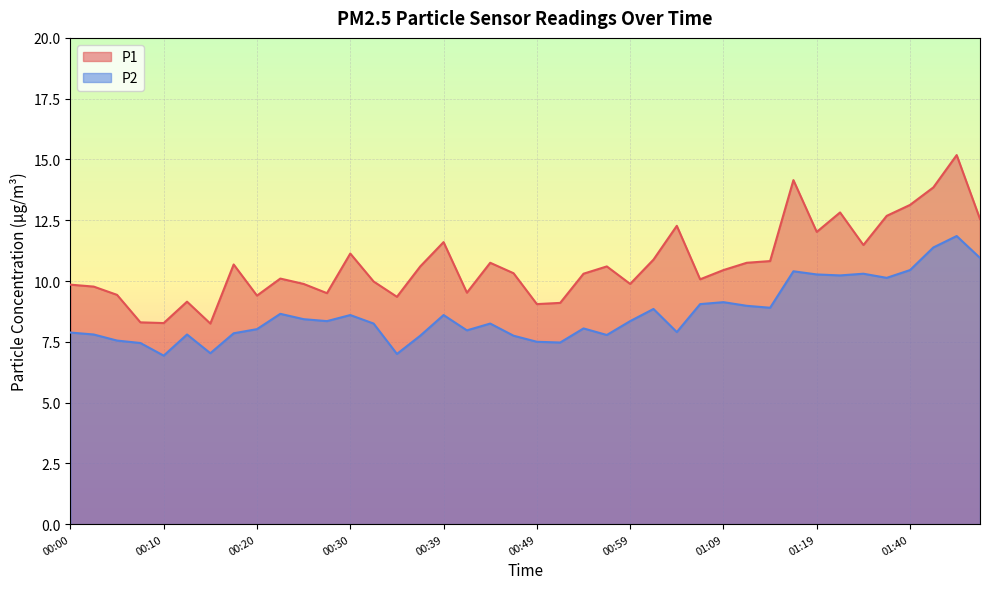

Rank the series by their maximum value, from highest to lowest.

P1, P2